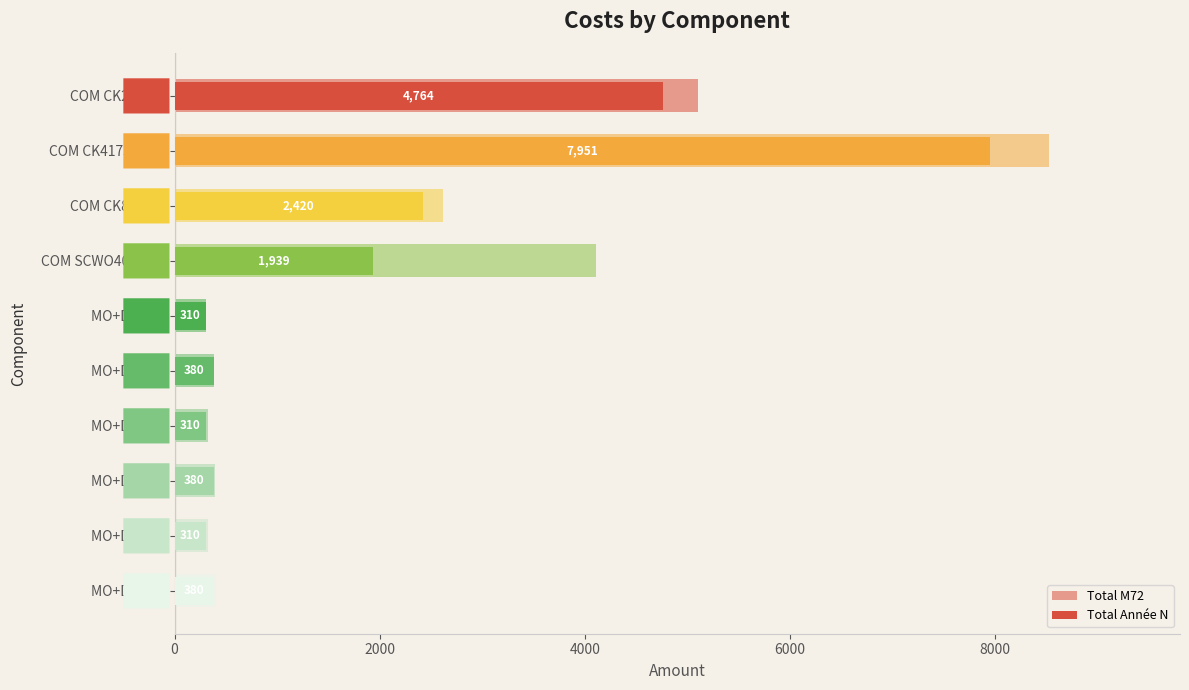

Reading left to right, extract all data points from this chart.

Total M72: 5108.8	8526.7	2621.3	4105.6	310.0	387.6	322.5	395.4	329.0	403.3
Total Année N: 4764.0	7951.2	2420.4	1939.0	310.0	380.0	310.0	380.0	310.0	380.0